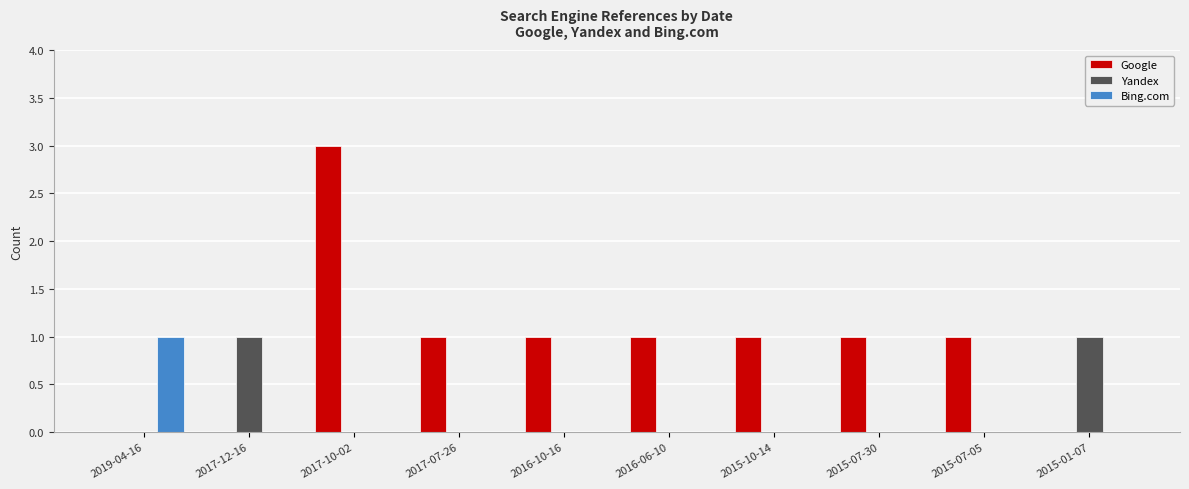

Which series has the largest total across all categories?

Google